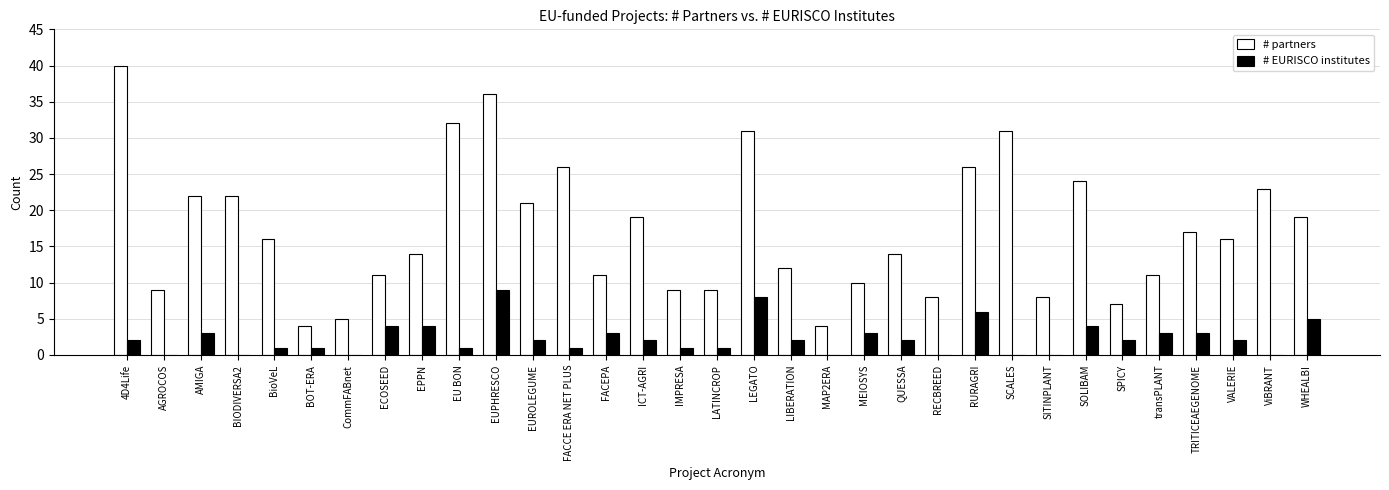

What are all the series names shown in the legend?

# partners, # EURISCO institutes